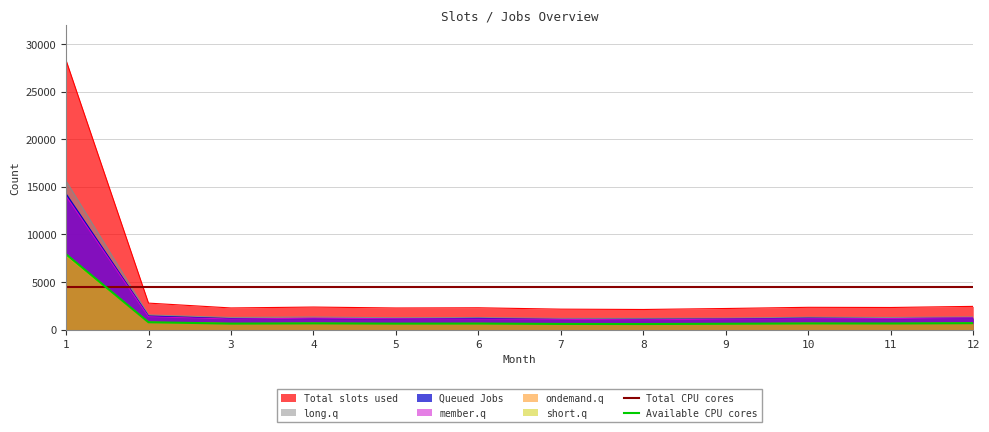

At which category does Total slots used reach its first local valley?

3